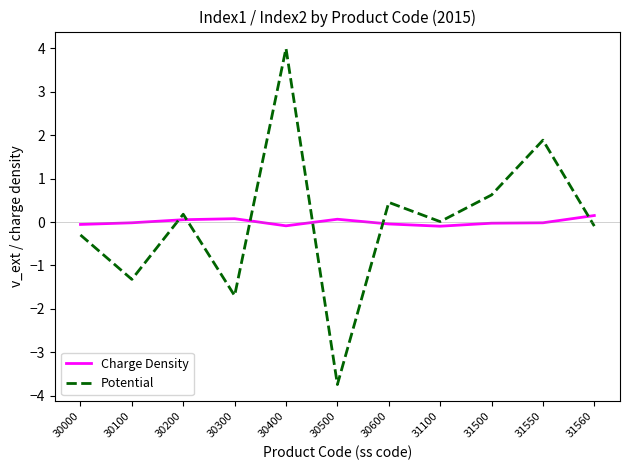

List the series in order of their peak value, highest first.

Potential, Charge Density